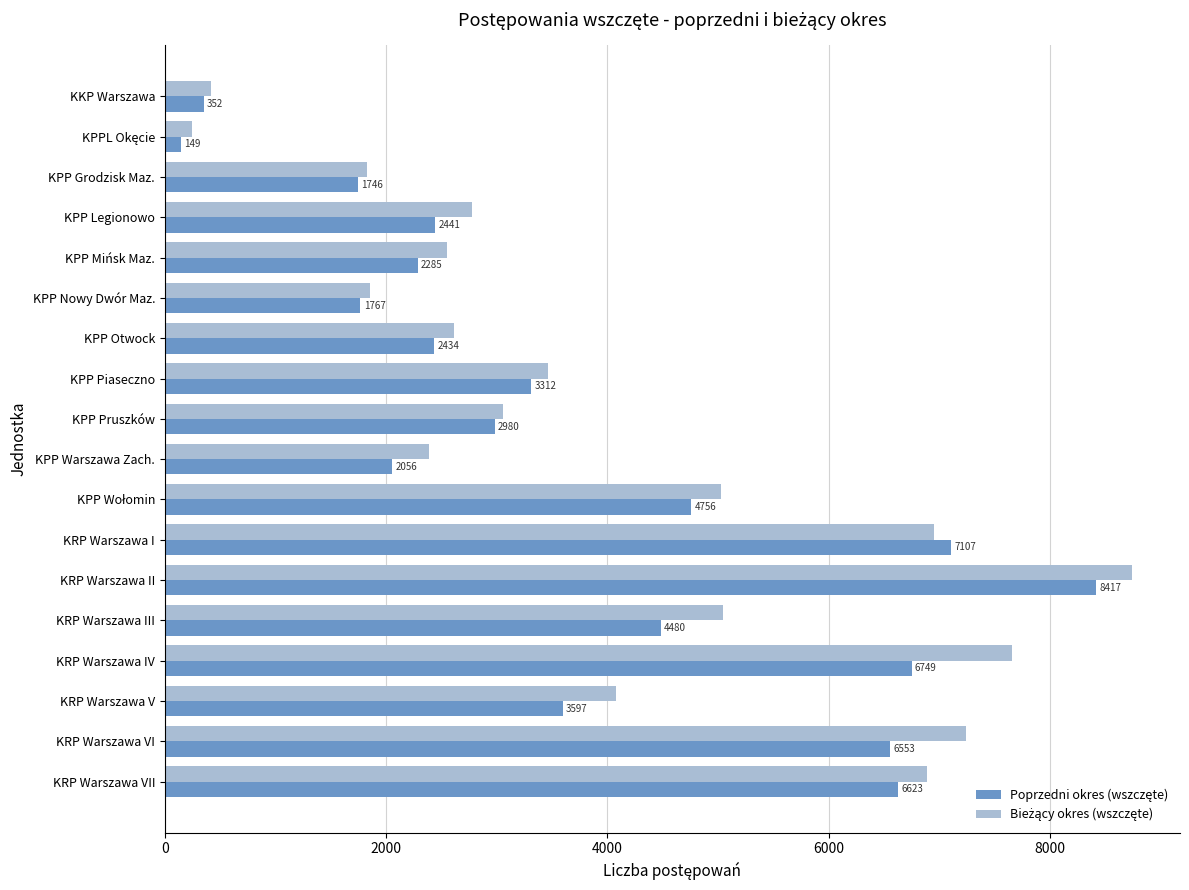

What is the total value across all series at KRP Warszawa III?

9527